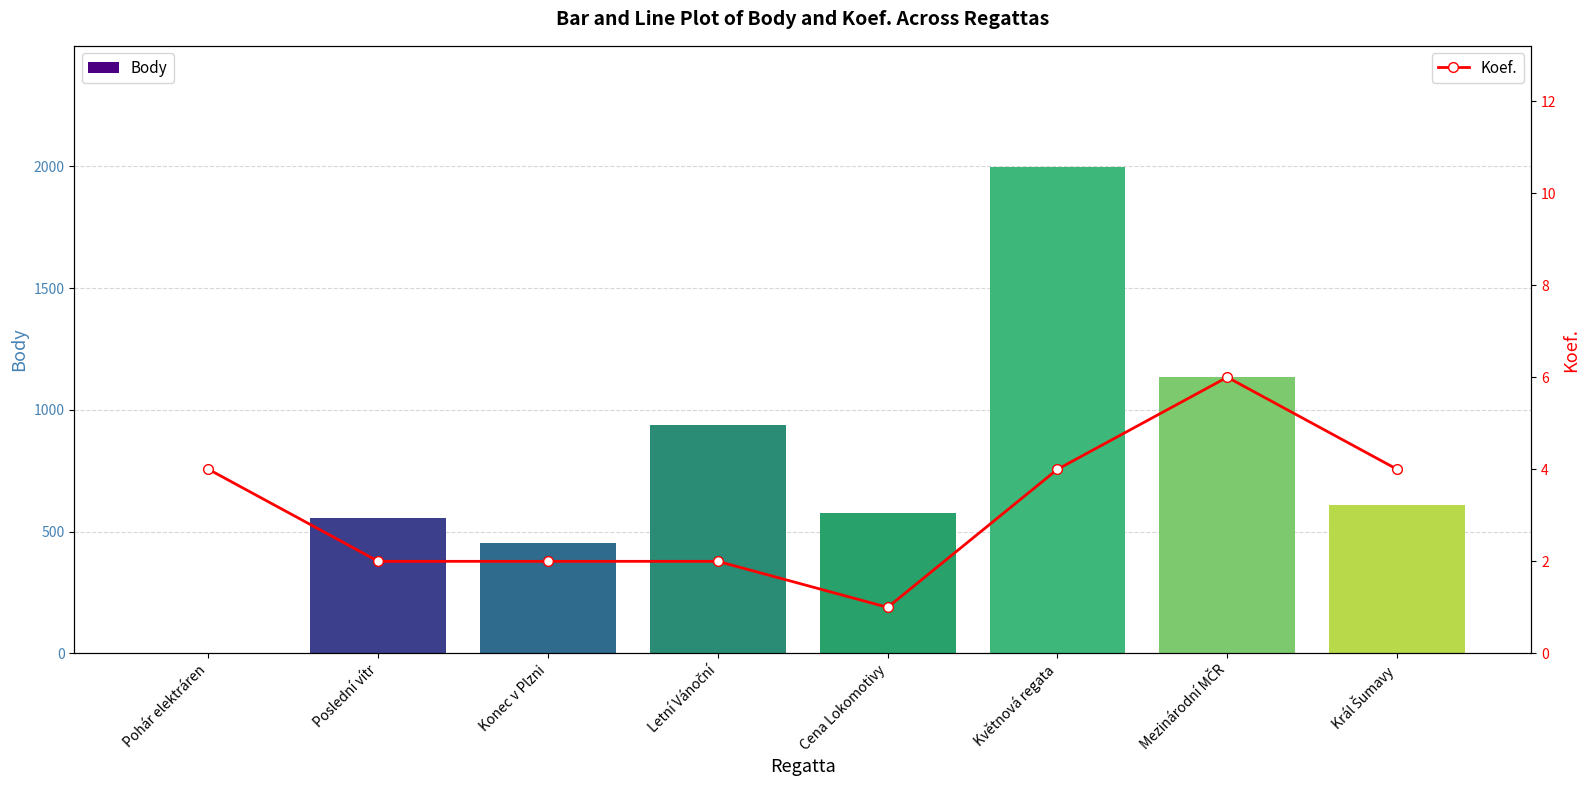

List the series in order of their overall mean, lowest first.

Koef., Body